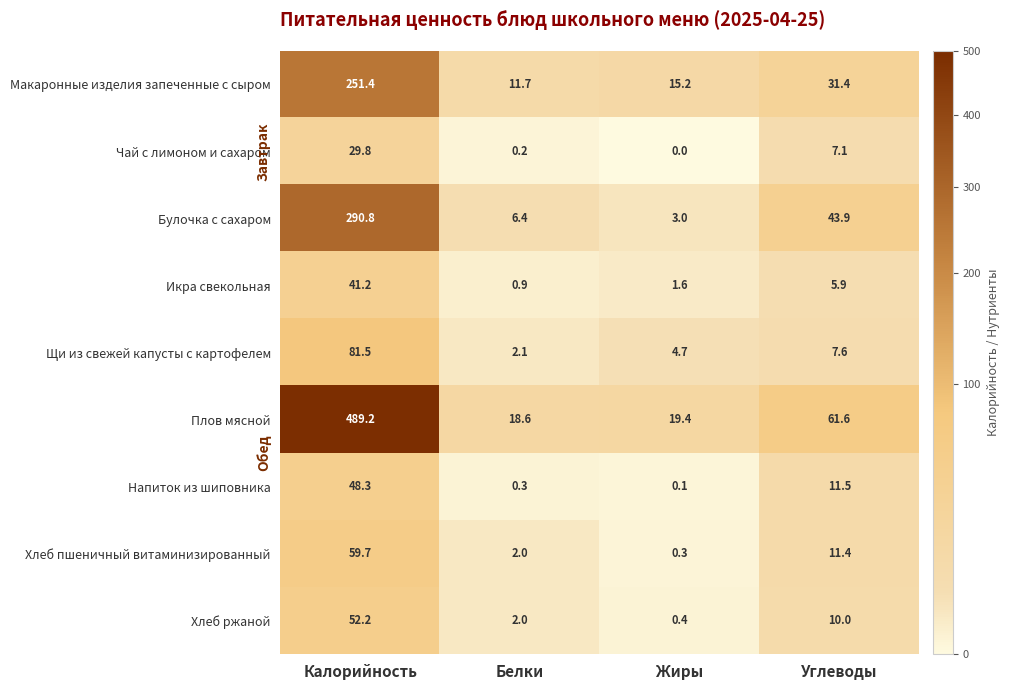

The value of Хлеб пшеничный витаминизированный at Жиры is 0.3. True or false?

True